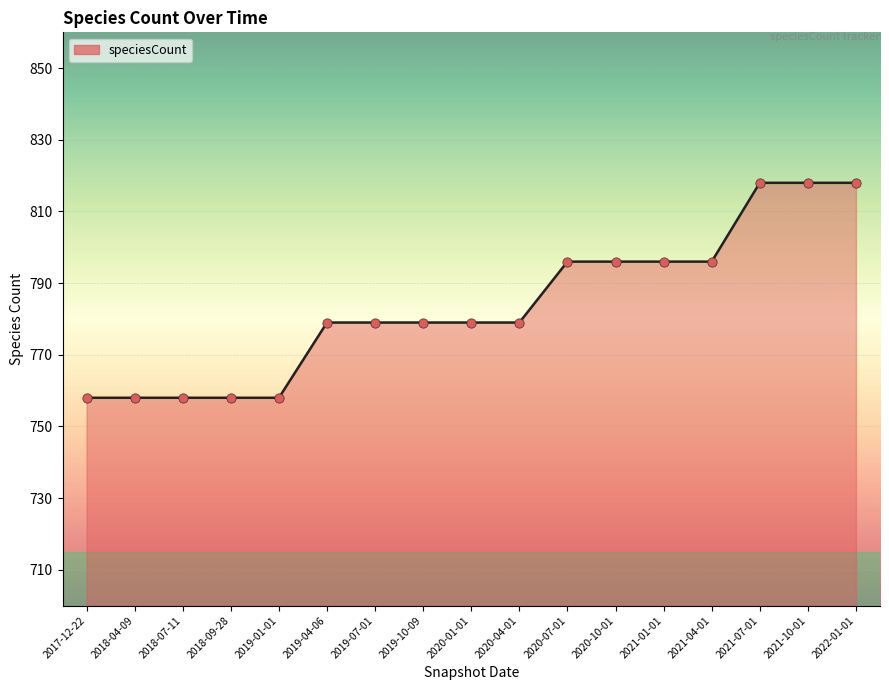

What is the change in value from 2019-01-01 to 2022-01-01?

+60